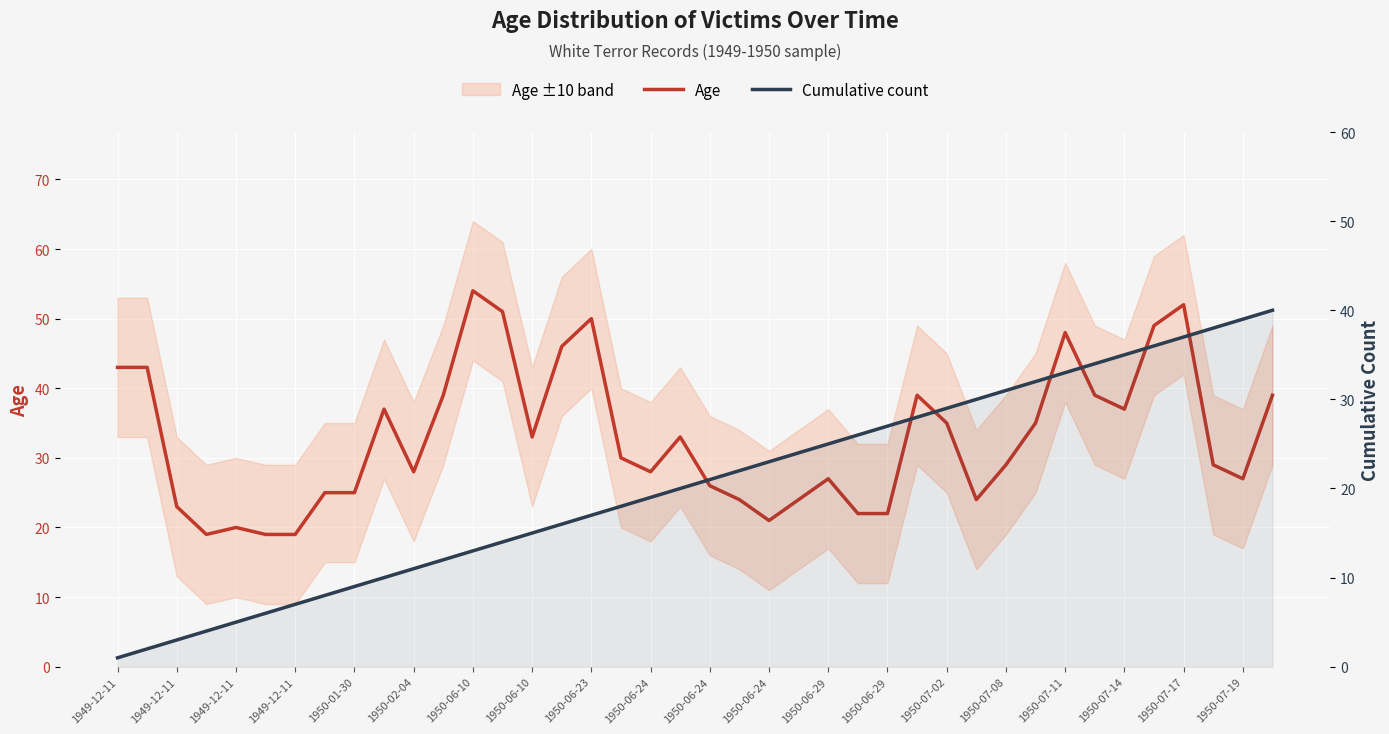

Which series has the largest range (max minus min)?

Cumulative count